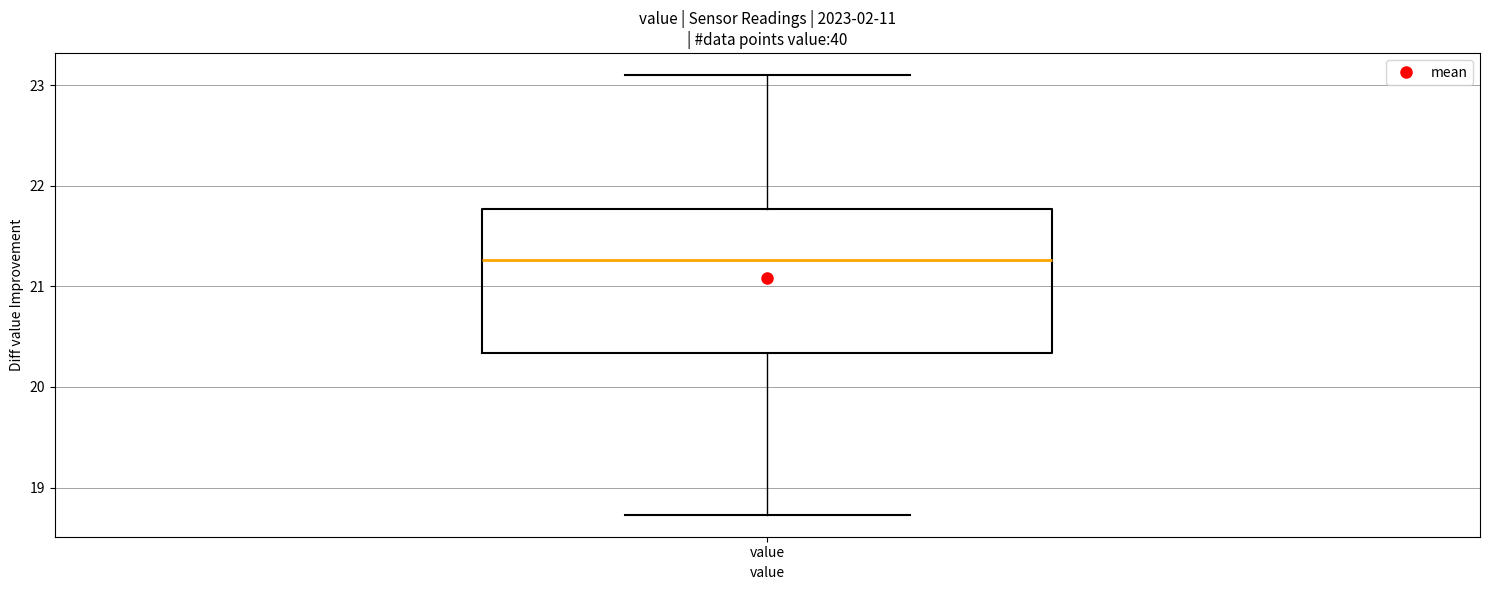

Transcribe this box plot: give where the median line is, the range the box spans, and where the two whiskers end, as read against the y-axis. The values are not printed on the chart, so give them approximately, as read against the axis.

median 21.3, box 20.3 to 21.8, whiskers 18.7 to 23.1